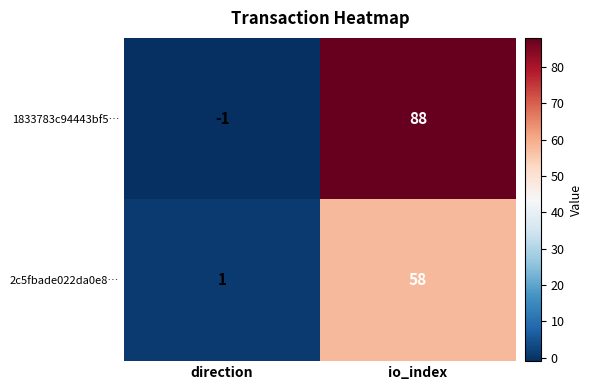

Is it true that 1833783c94443bf5… equals 117 at io_index?

False